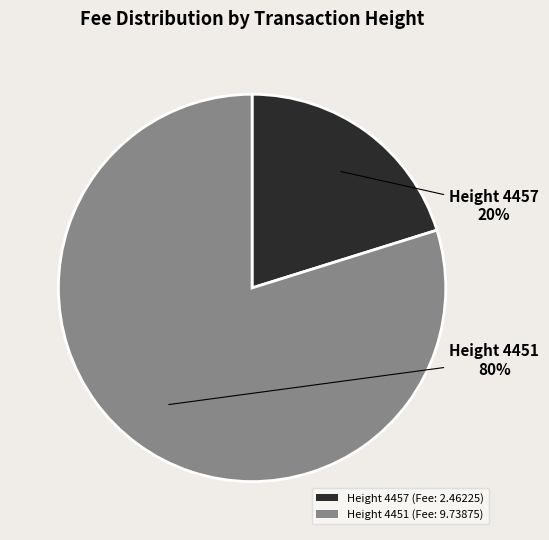

Which category accounts for the majority?

Height 4451 (Fee: 9.73875)